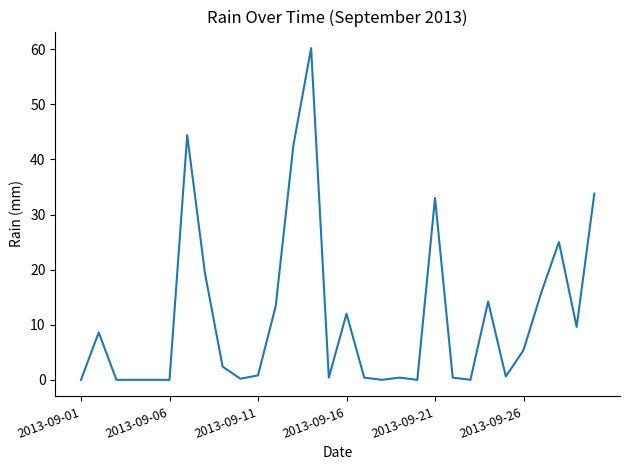

How many series are shown in this chart?

1